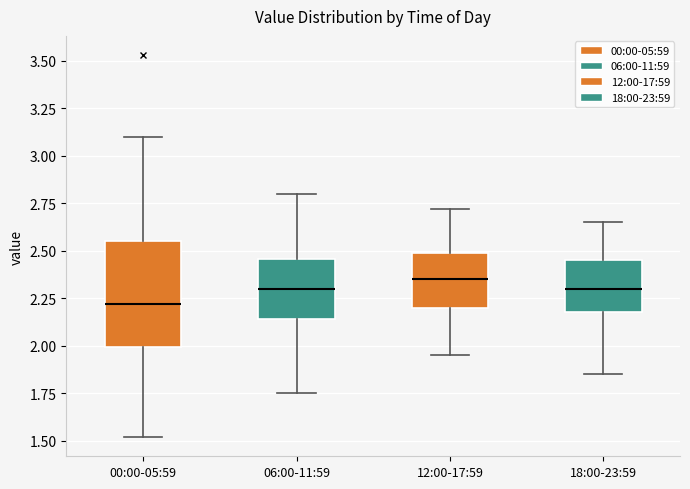

Which box's median line is the highest?

12:00-17:59